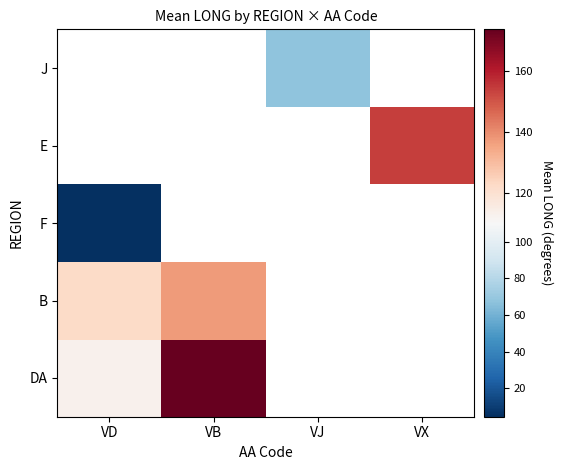

Which label corresponds to the smallest value in the chart?

VD